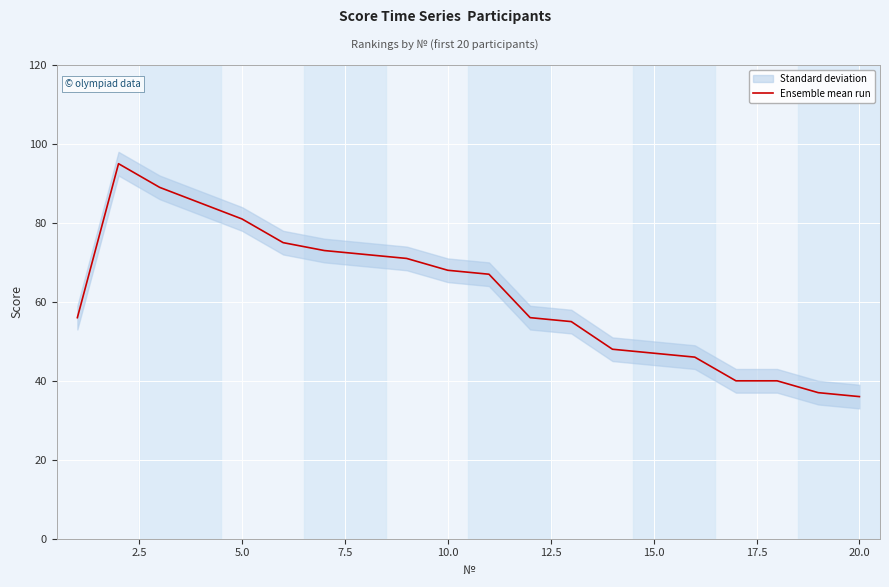

Reading left to right, extract all data points from this chart.

56	95	89	85	81	75	73	72	71	68	67	56	55	48	47	46	40	40	37	36